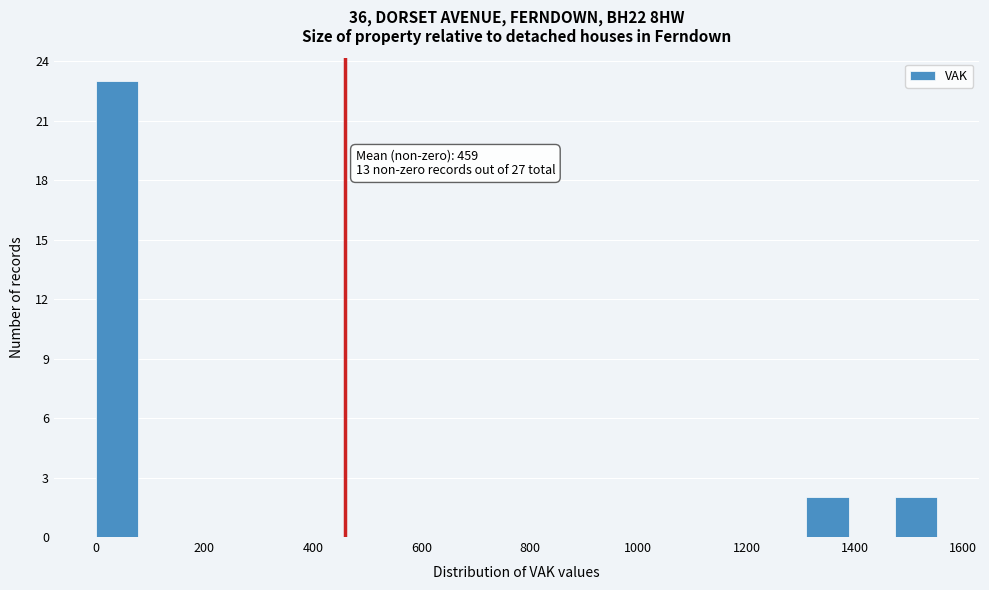

Over which range of the x-axis is the bar tallest?

0 to 80